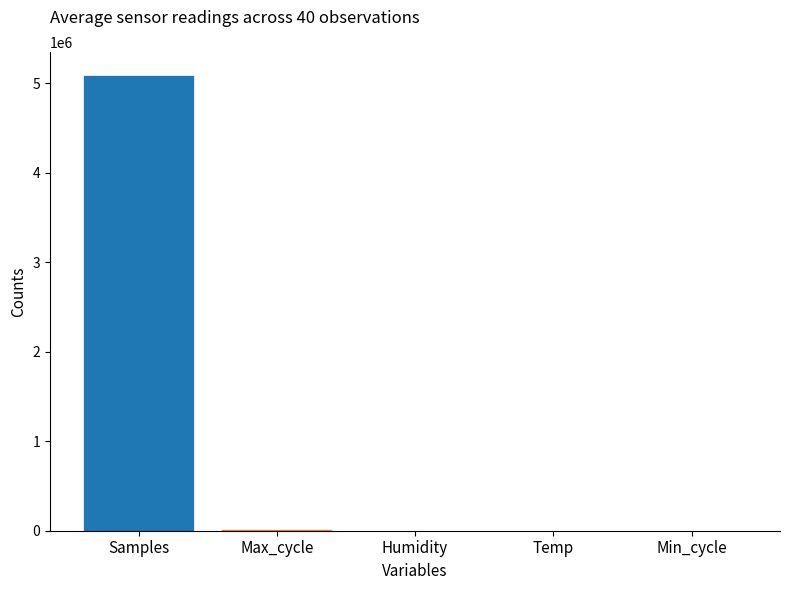

What is the greatest value displayed?

5093847.7